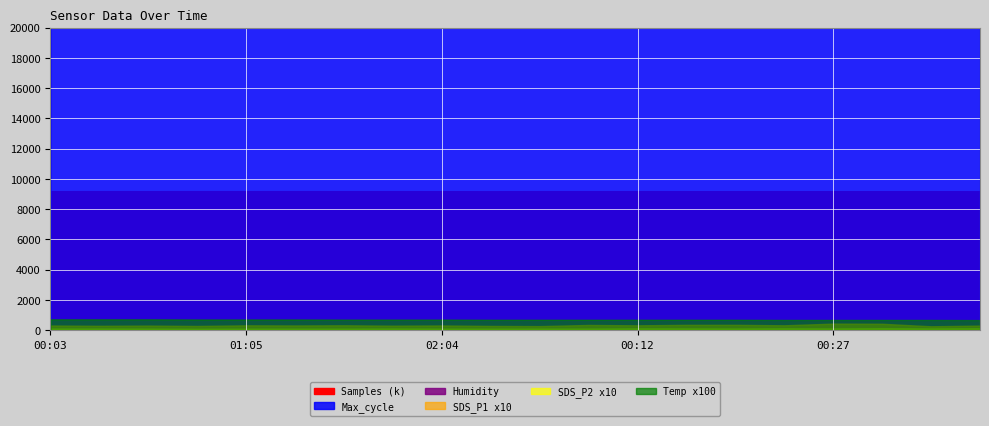

What is the difference between the Temp values at 02:07 and 00:40?

0.2